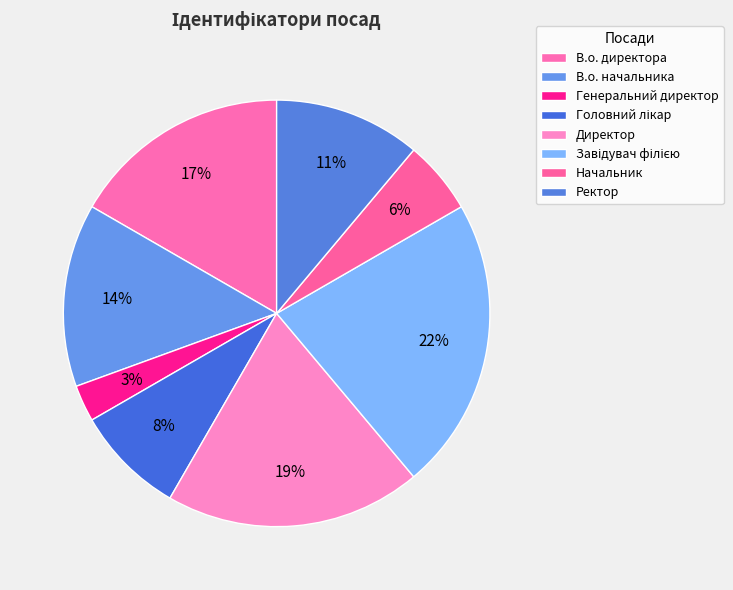

True or false: Начальник accounts for 6% of the total.

True